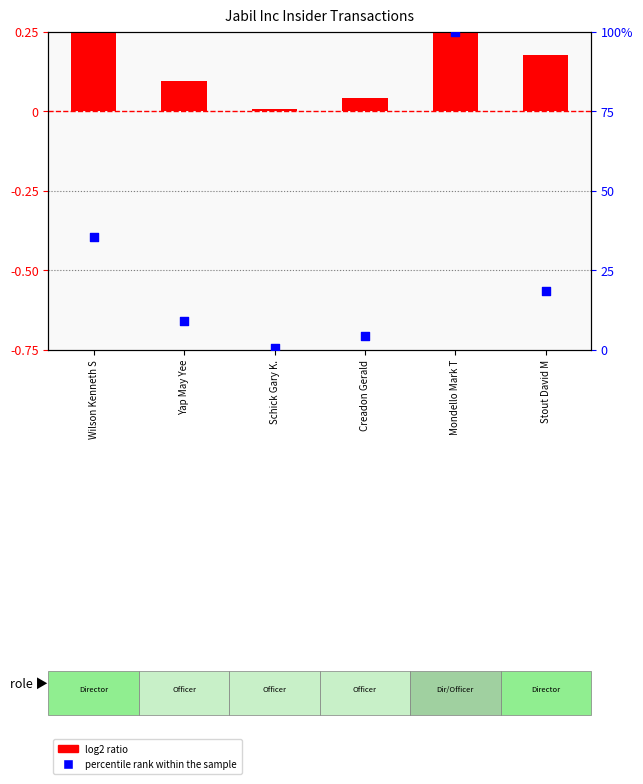

At which category is the sum across all series the highest?

Mondello Mark T